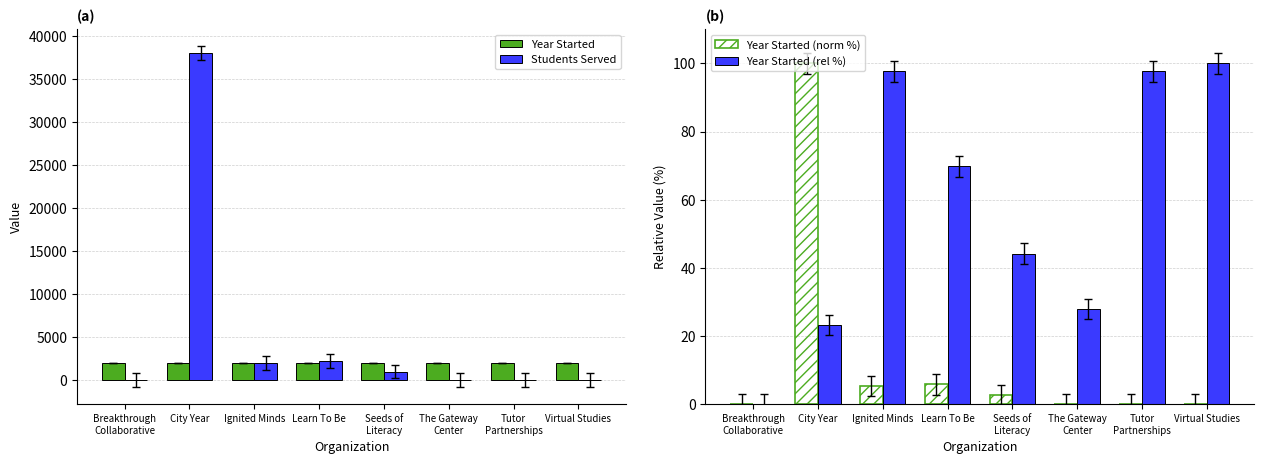

What value does the Year Started (norm %) series have at Seeds of
Literacy?

2.6